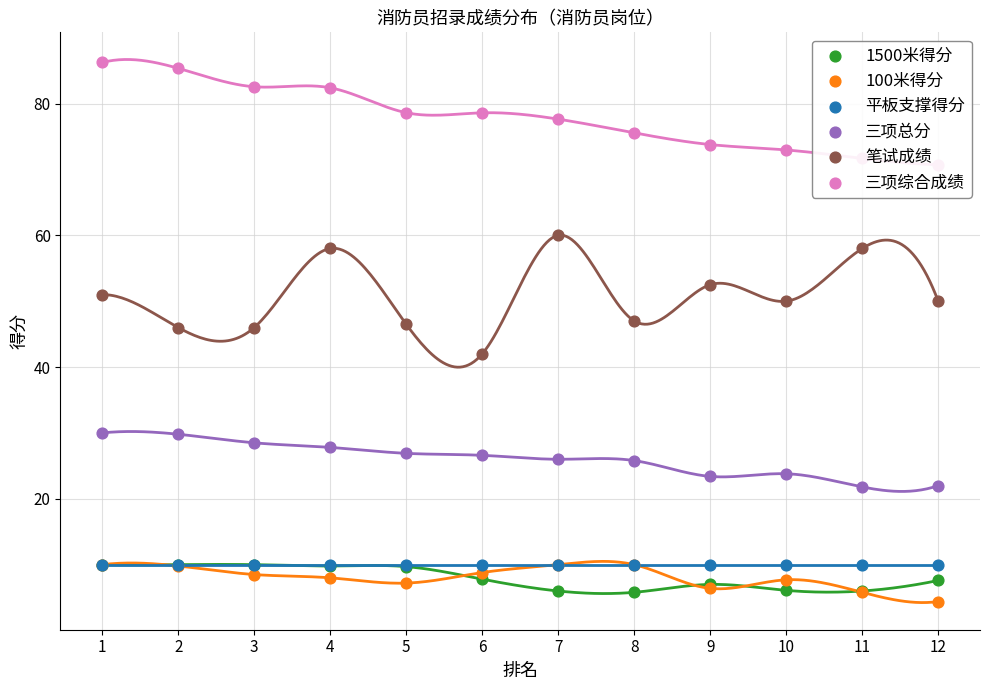

What are all the series names shown in the legend?

1500米得分, 100米得分, 平板支撑得分, 三项总分, 笔试成绩, 三项综合成绩